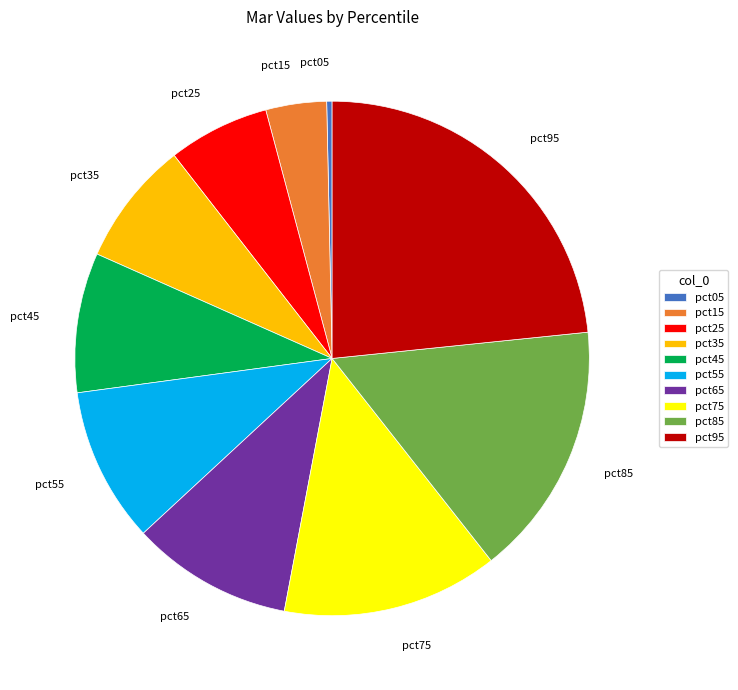

Count the number of slices in the pie.

10